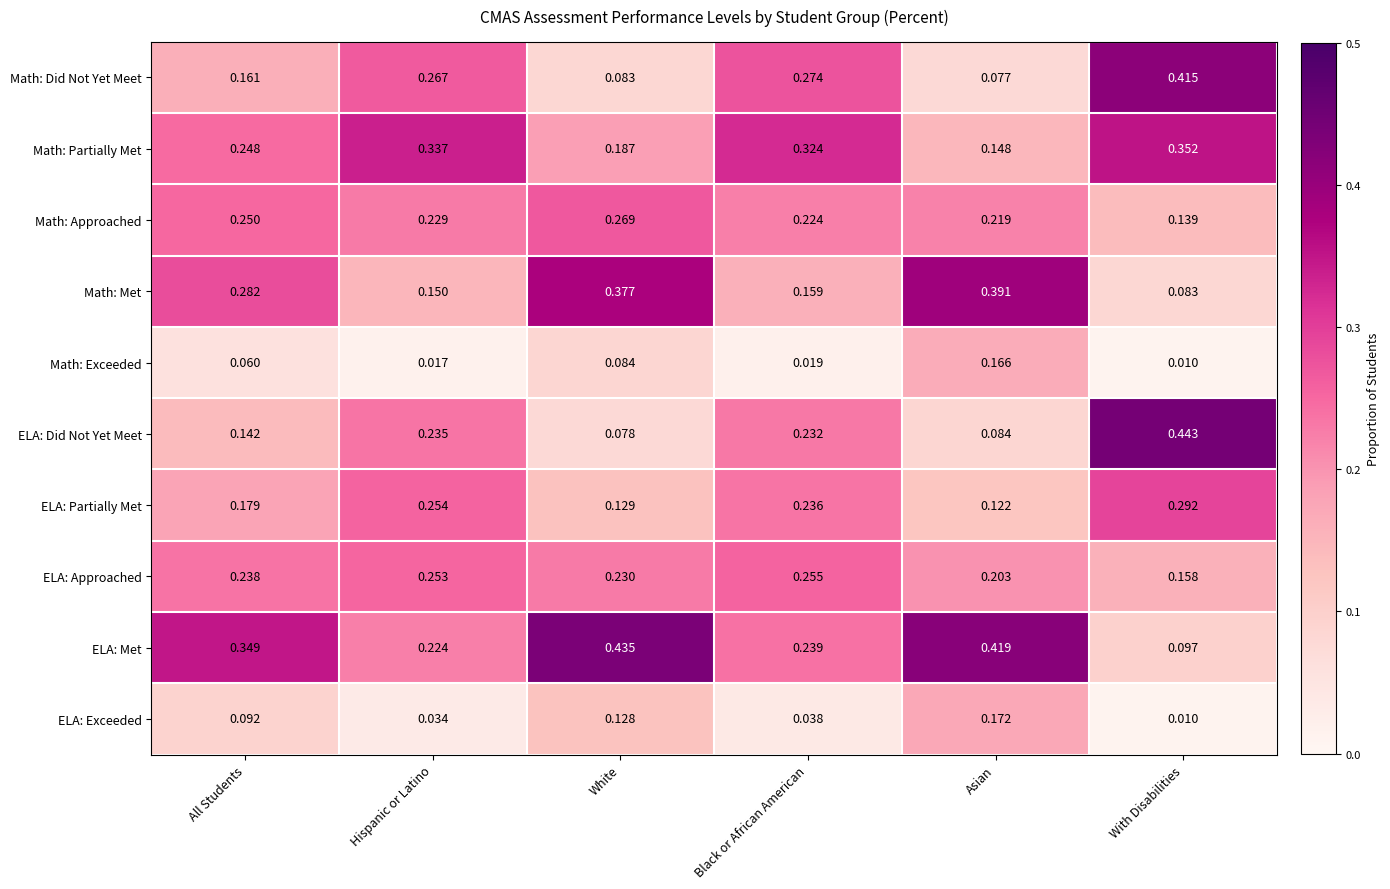

Which series has the largest range (max minus min)?

ELA: Did Not Yet Meet